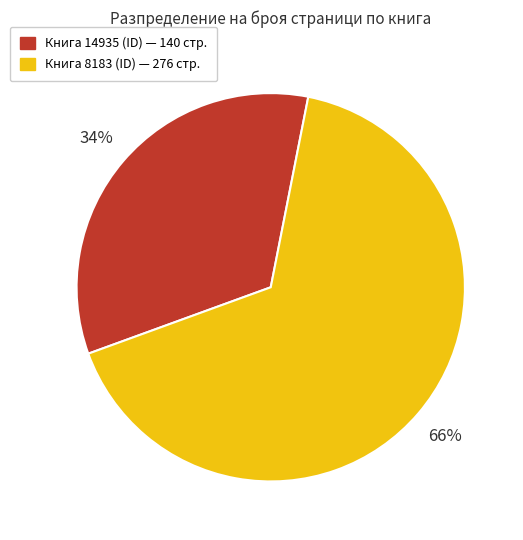

To the nearest percent, what is the average slice percentage?

50%